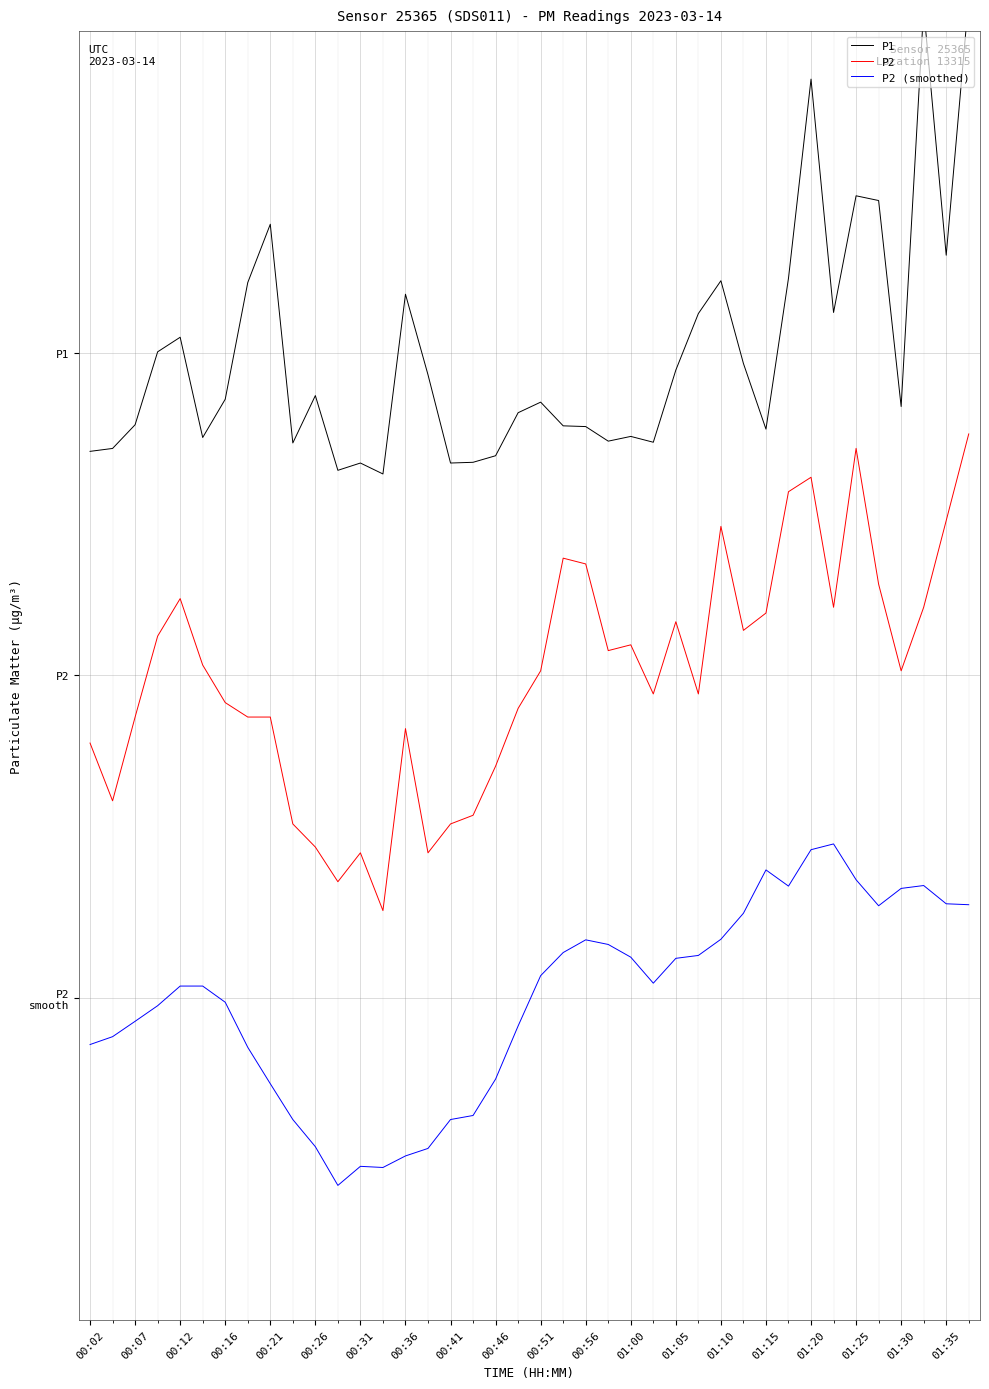

What is the sum of all P2 (smoothed) values?

-0.9